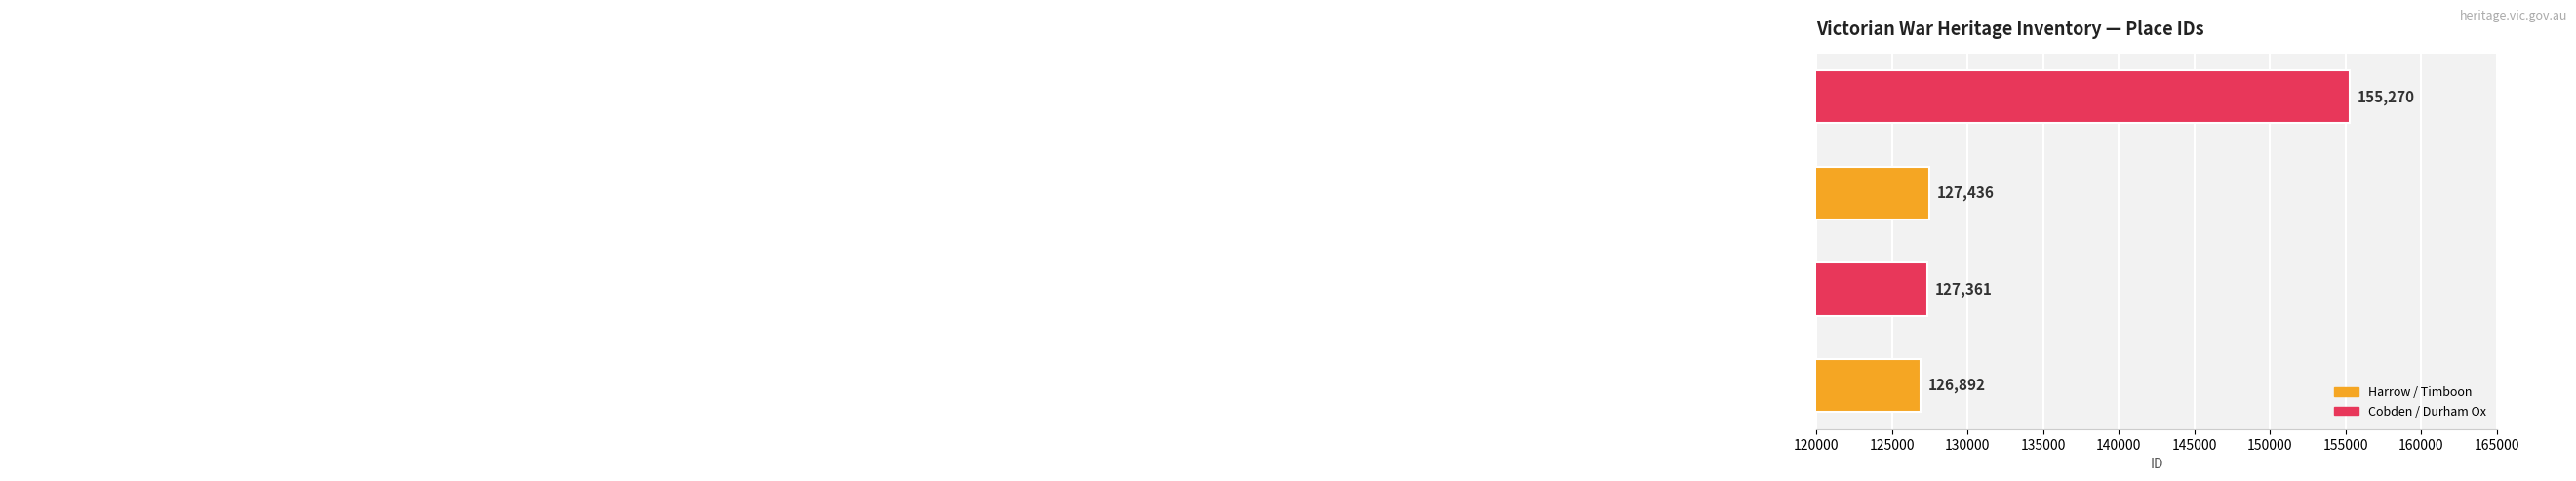

What is the minimum value shown in the chart?

126892